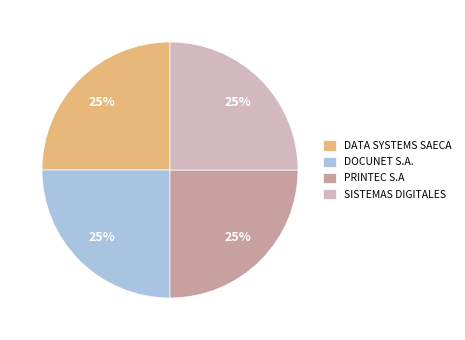

Is it true that PRINTEC S.A is 25% of the pie?

True